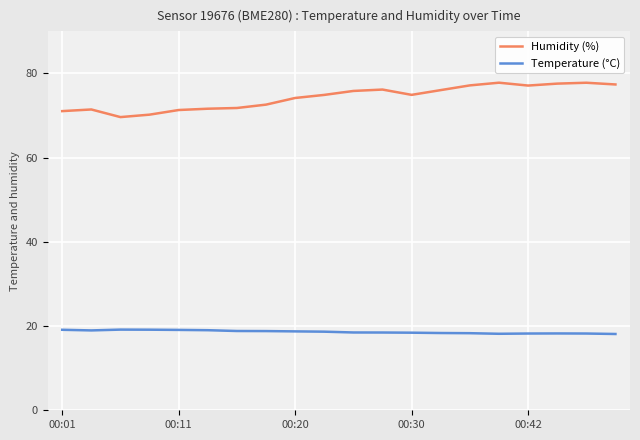

Which series has the largest range (max minus min)?

Humidity (%)